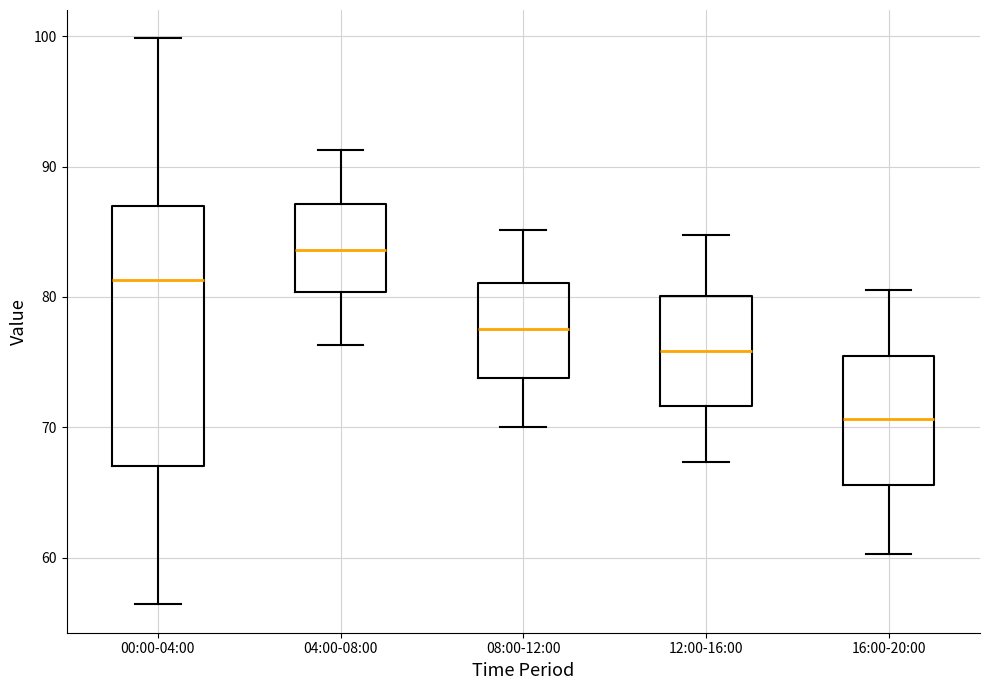

Reading left to right, read every box against the y-axis: the position of its median line, the range the box covers, and the ends of its whiskers. The values are not printed on the chart, so give them approximately, as read against the axis.

00:00-04:00: median 81, box 67 to 87, whiskers 56 to 100
04:00-08:00: median 84, box 80 to 87, whiskers 76 to 91
08:00-12:00: median 78, box 74 to 81, whiskers 70 to 85
12:00-16:00: median 76, box 72 to 80, whiskers 67 to 85
16:00-20:00: median 71, box 66 to 75, whiskers 60 to 81